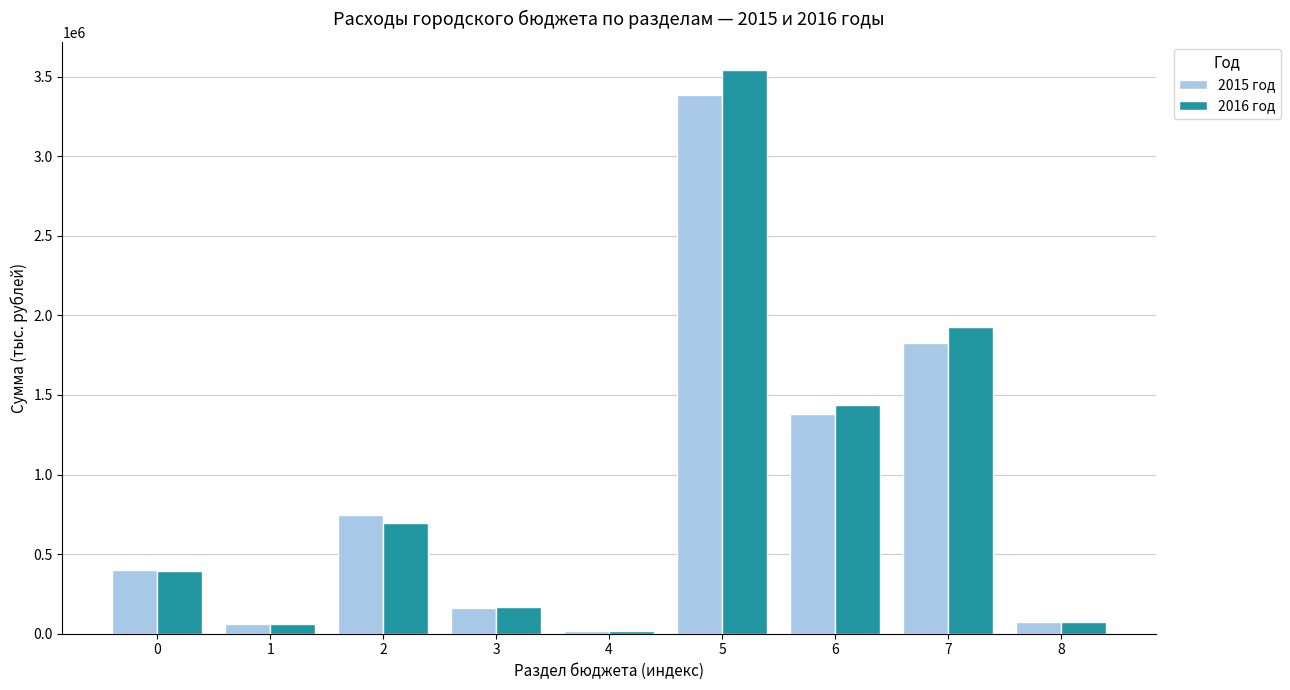

What is the sum of the 2015 год values at 5 and 0?

3780739.6